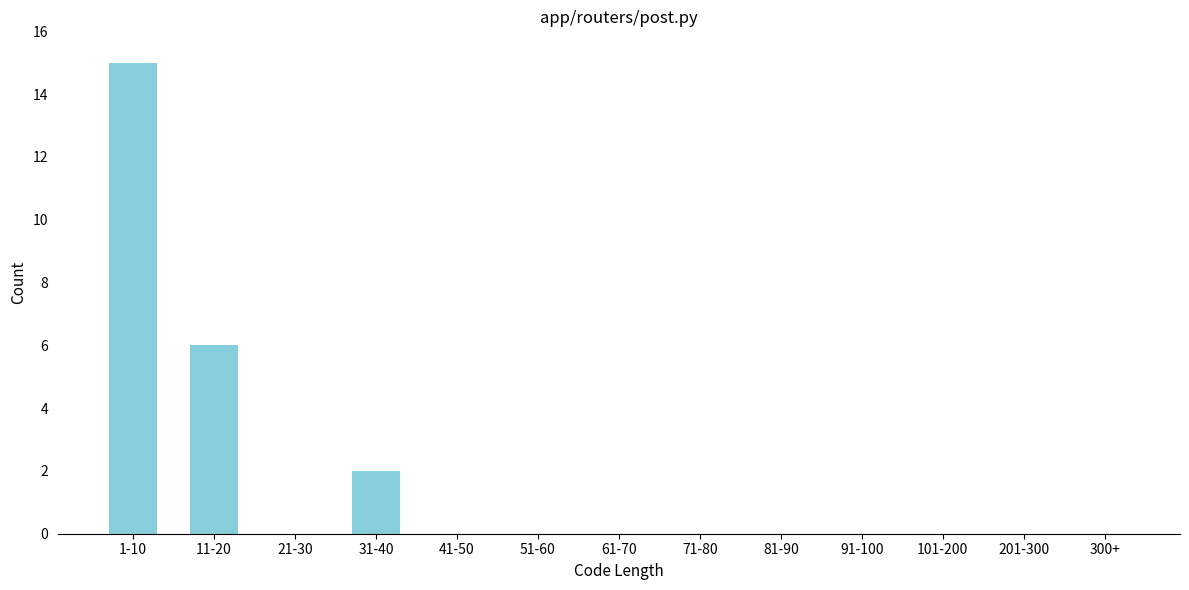

Reading right to left, extract all data points from this chart.

300+=0	201-300=0	101-200=0	91-100=0	81-90=0	71-80=0	61-70=0	51-60=0	41-50=0	31-40=2	21-30=0	11-20=6	1-10=15